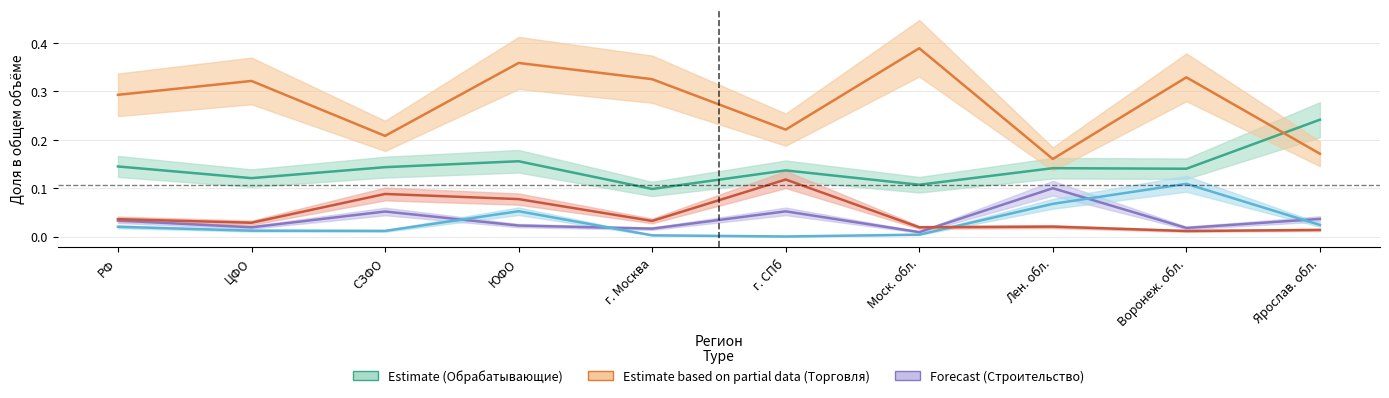

Rank the series at СЗФО from highest to lowest value.

Estimate based on partial data, Estimate, Транспорт и связь, Forecast, Сельское хозяйство